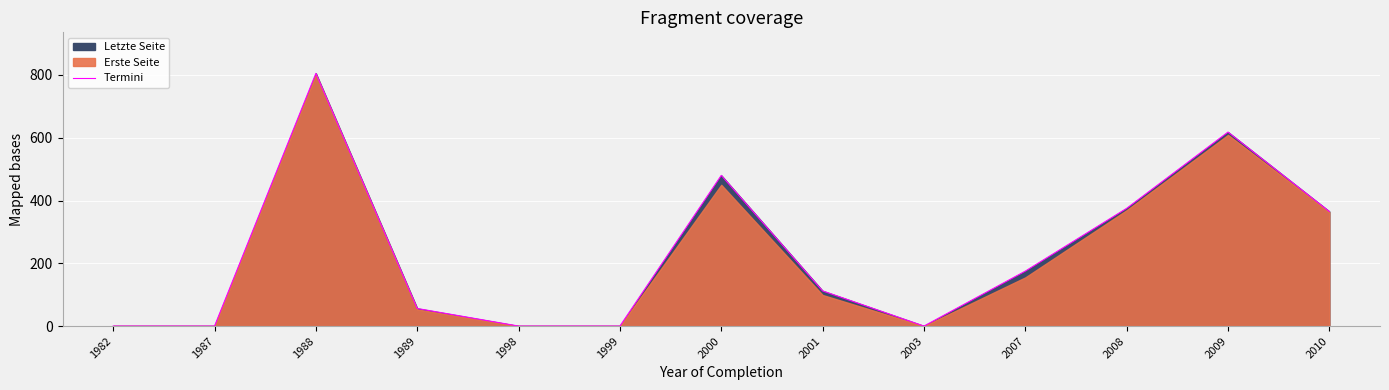

At which label is the value closest to 402?

2008